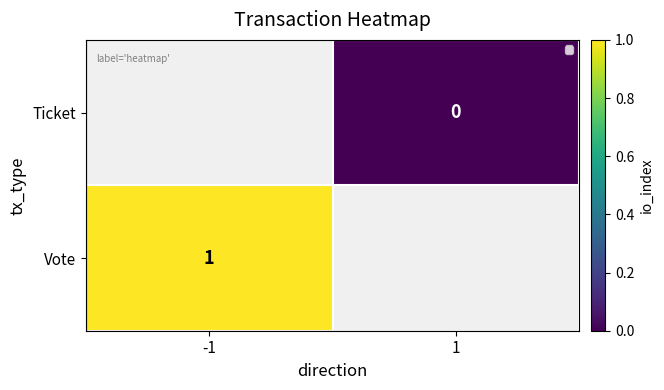

The value of Vote at -1 is 1.6. True or false?

False